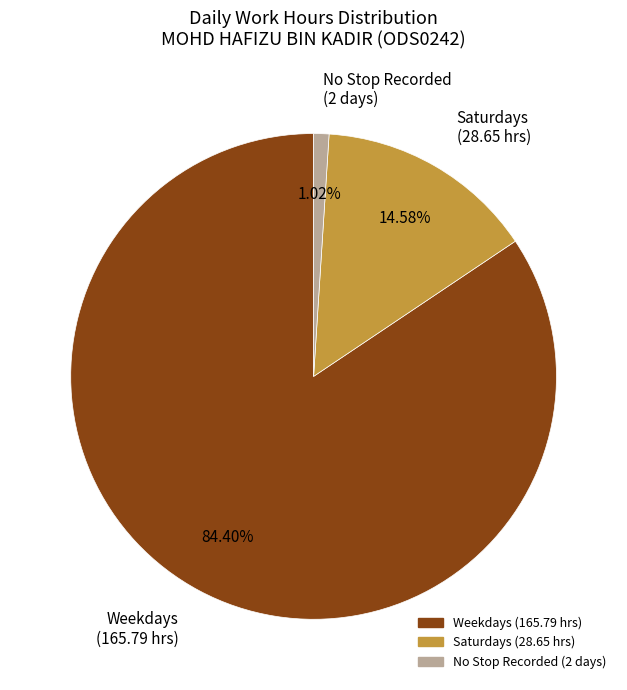

Which has a higher value, Saturdays (28.65 hrs) or No Stop Recorded (2 days)?

Saturdays (28.65 hrs)